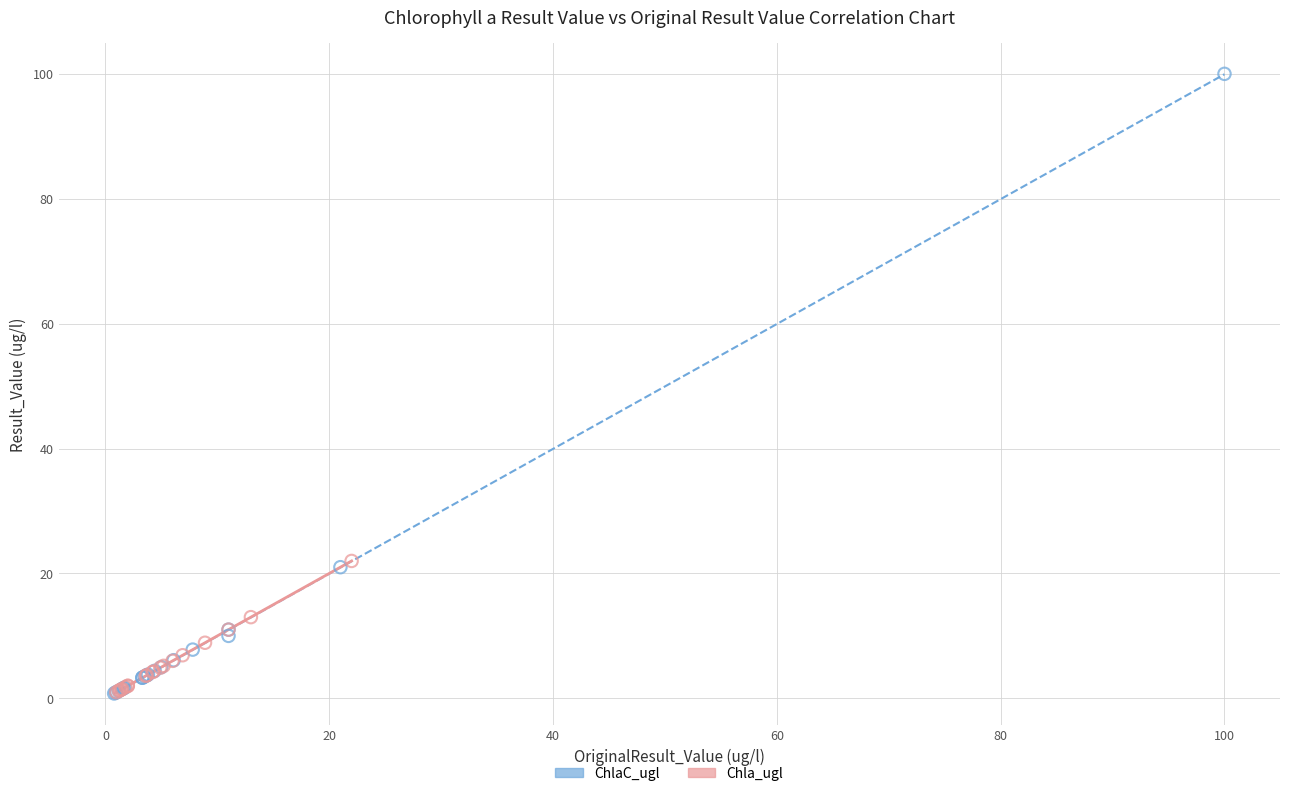

Which series contains the highest Y value?

ChlaC_ugl